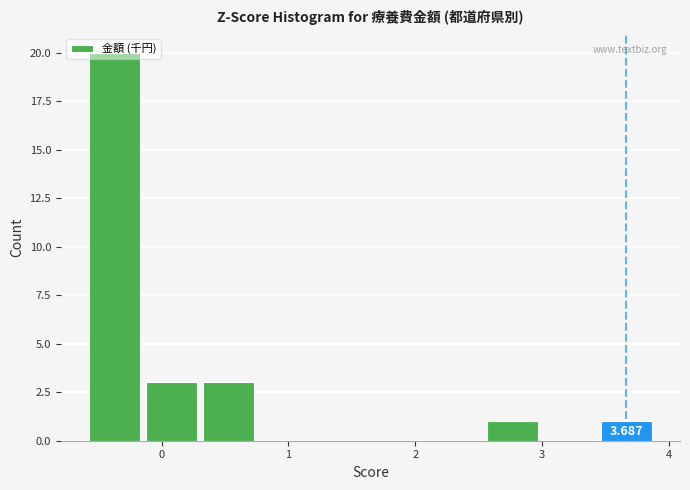

Over which range of the x-axis is the bar tallest?

-0.6 to -0.1